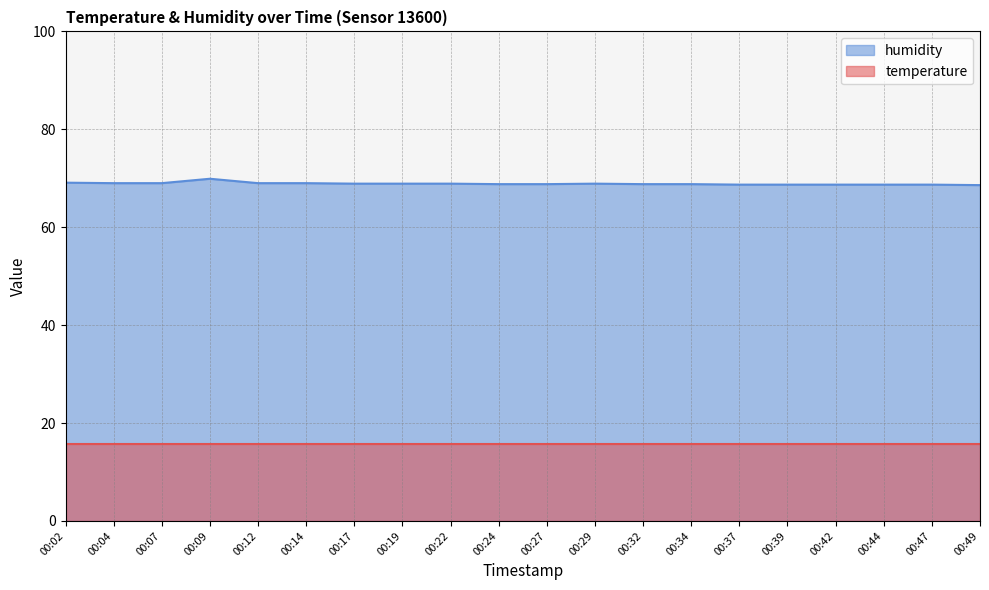

Does the chart have visible grid lines?

Yes